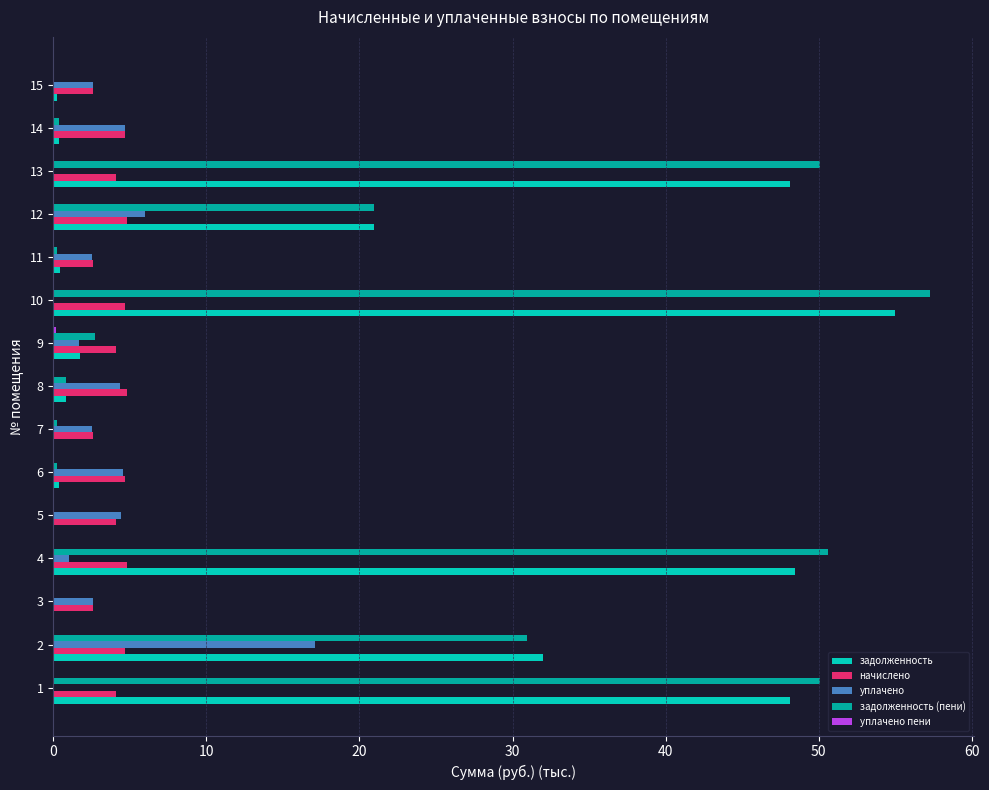

What is the sum of the задолженность values at 12 and 1?

69.0